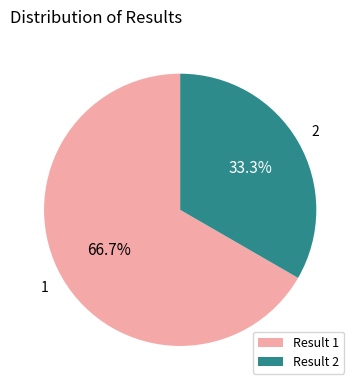

What is the smallest slice in the pie chart?

Result 2